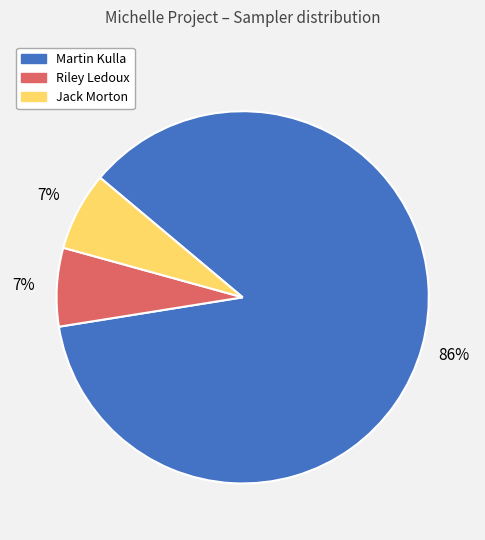

What percentage is the Riley Ledoux slice, to the nearest percent?

7%